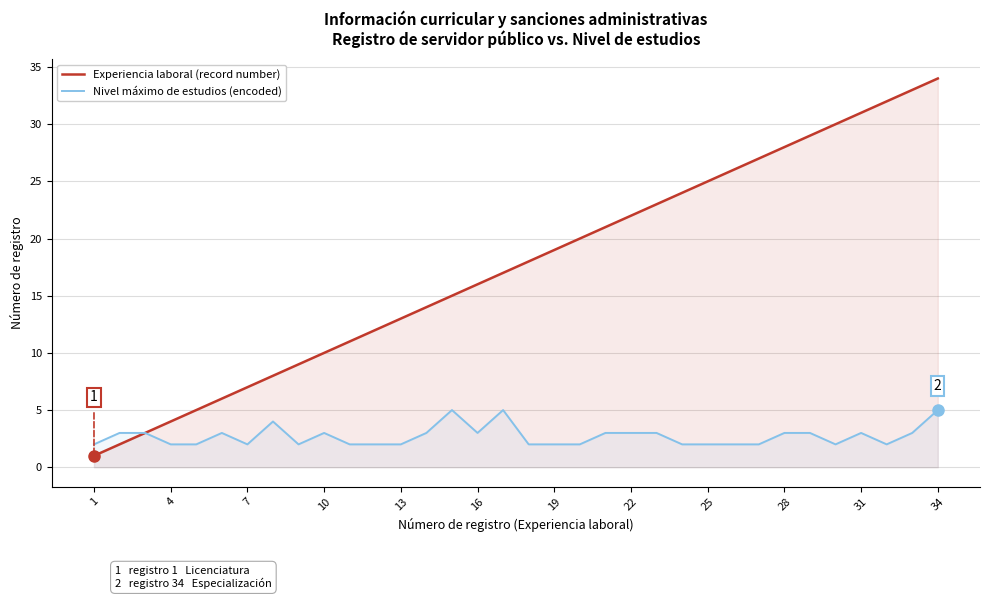

Which series has the widest spread of values?

Experiencia laboral (record number)